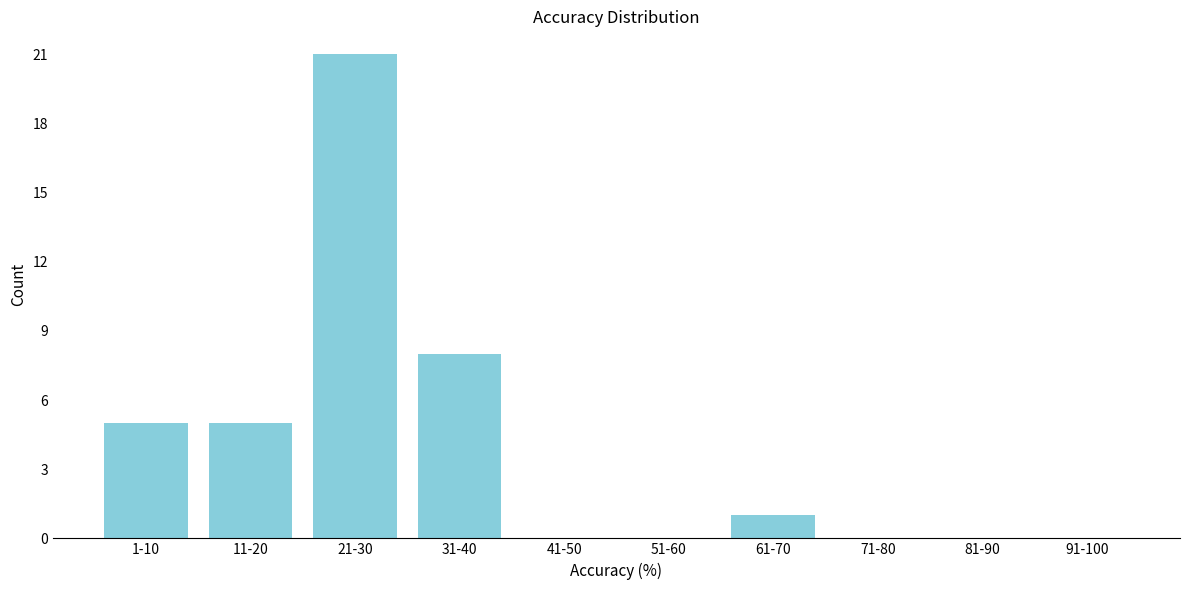

Reading right to left, list all the values displayed in this chart.

91-100=0	81-90=0	71-80=0	61-70=1	51-60=0	41-50=0	31-40=8	21-30=21	11-20=5	1-10=5